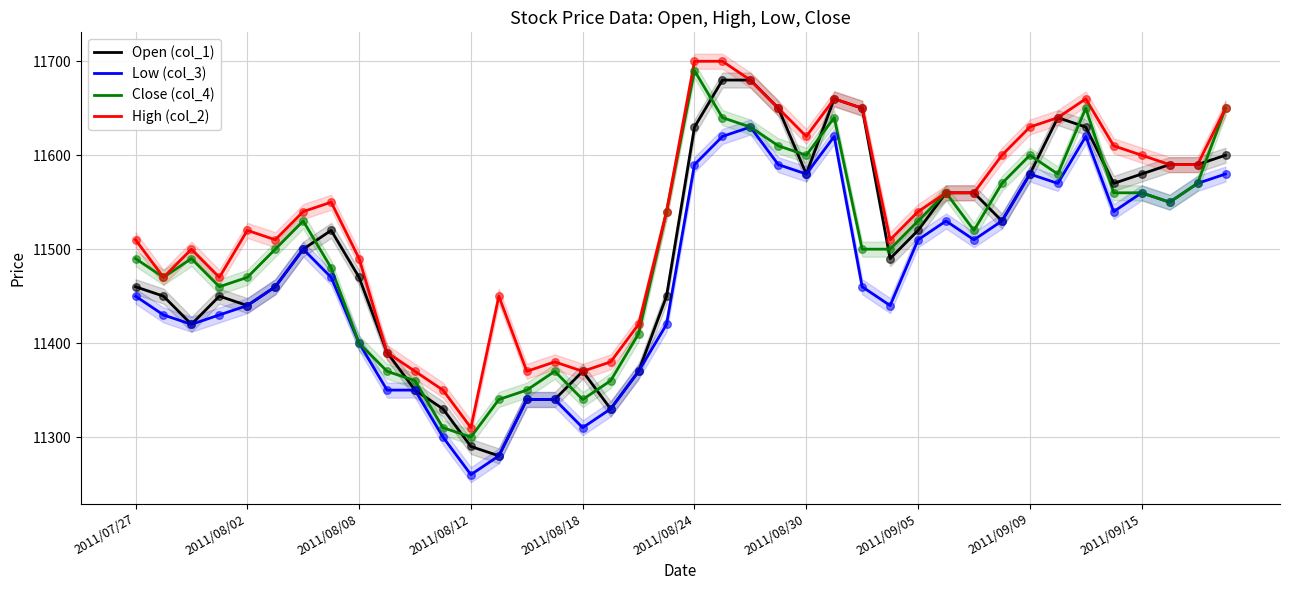

At how many categories does at least one series exceed 11565?

16